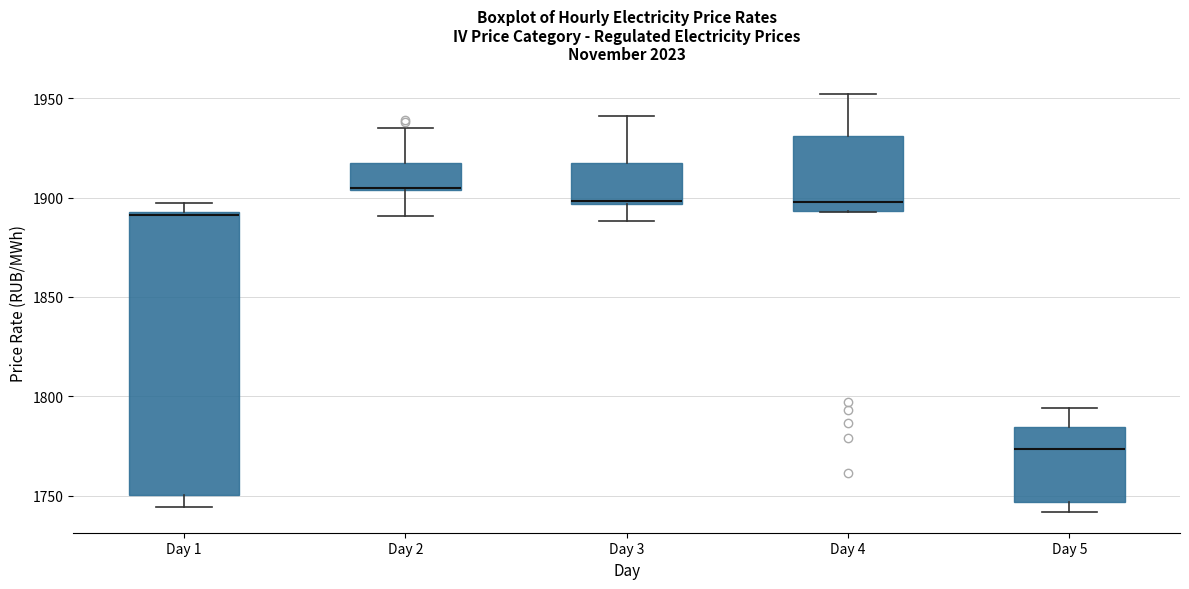

Which box is the tallest, from its lower edge to its upper edge?

Day 1